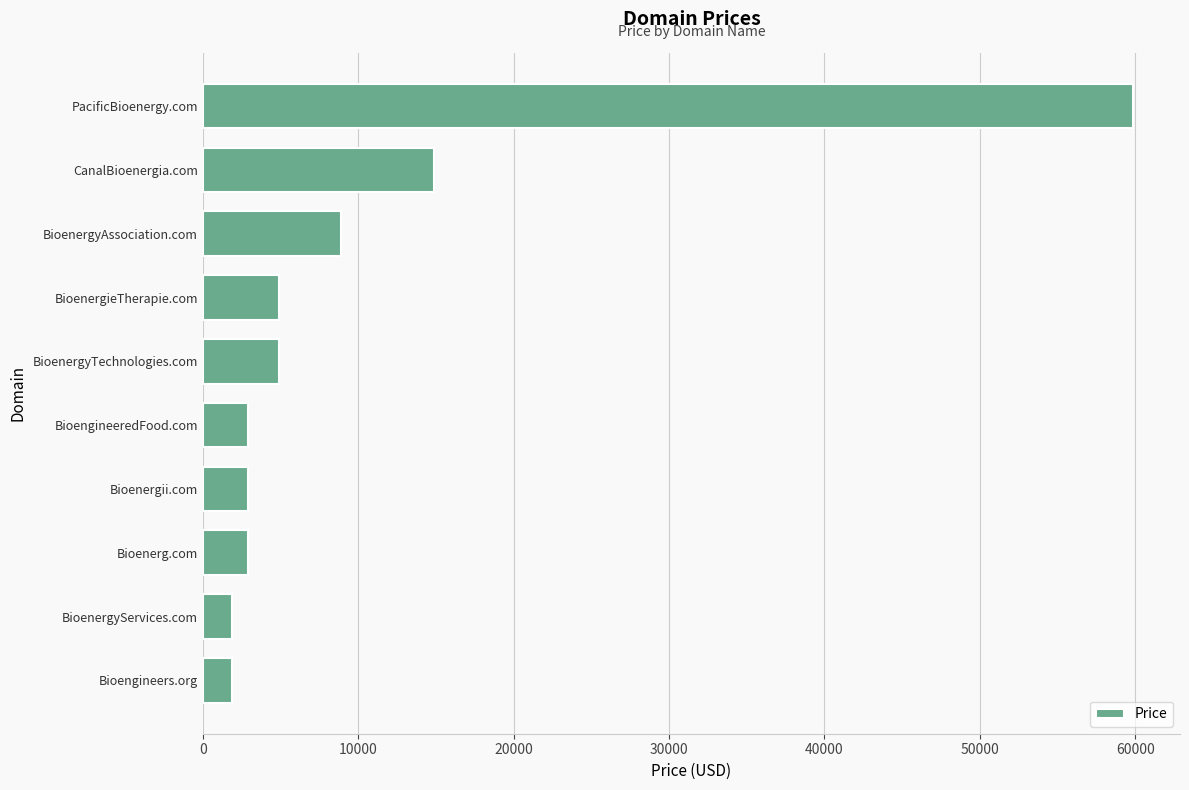

Between BioenergieTherapie.com and Bioengineers.org, which is larger?

BioenergieTherapie.com